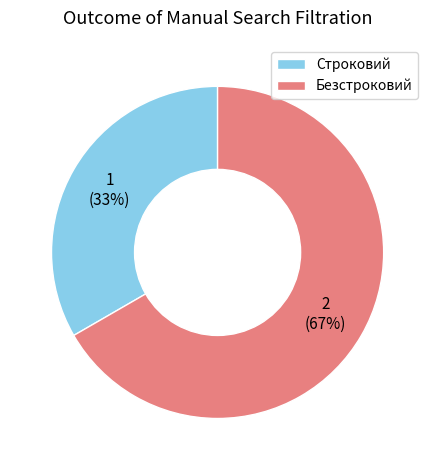

To the nearest percent, what is the average slice percentage?

50%